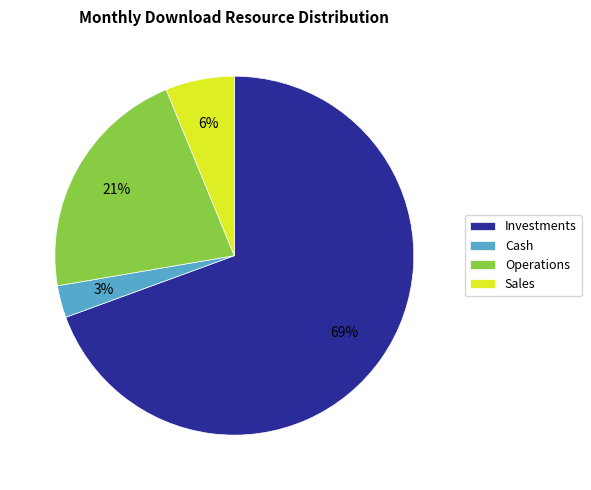

True or false: Operations accounts for 10% of the total.

False